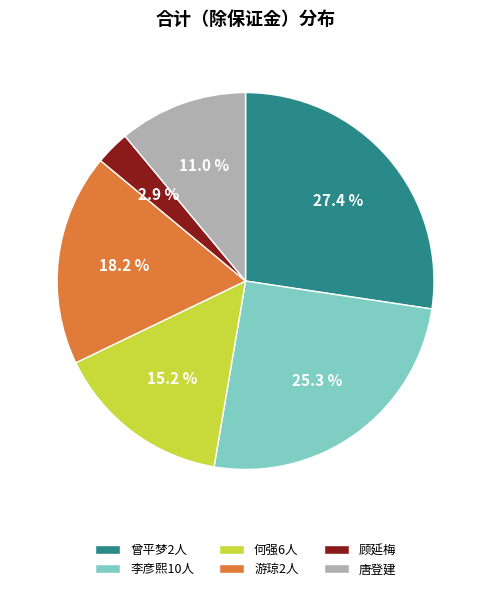

Combined, do 唐登建 and 曾平梦2人 account for over 50%?

No